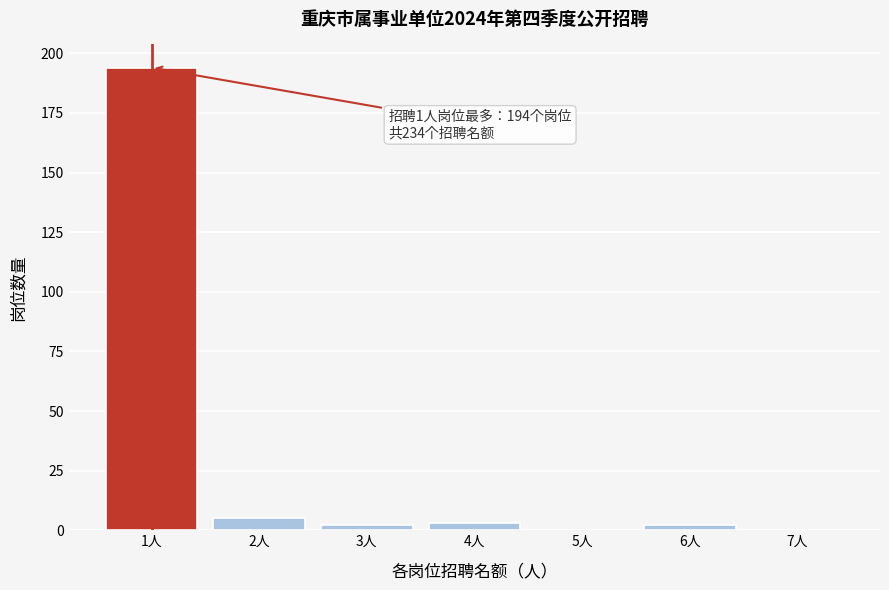

Reading right to left, what are all the values shown in this chart?

7人=0	6人=2	5人=0	4人=3	3人=2	2人=5	1人=194